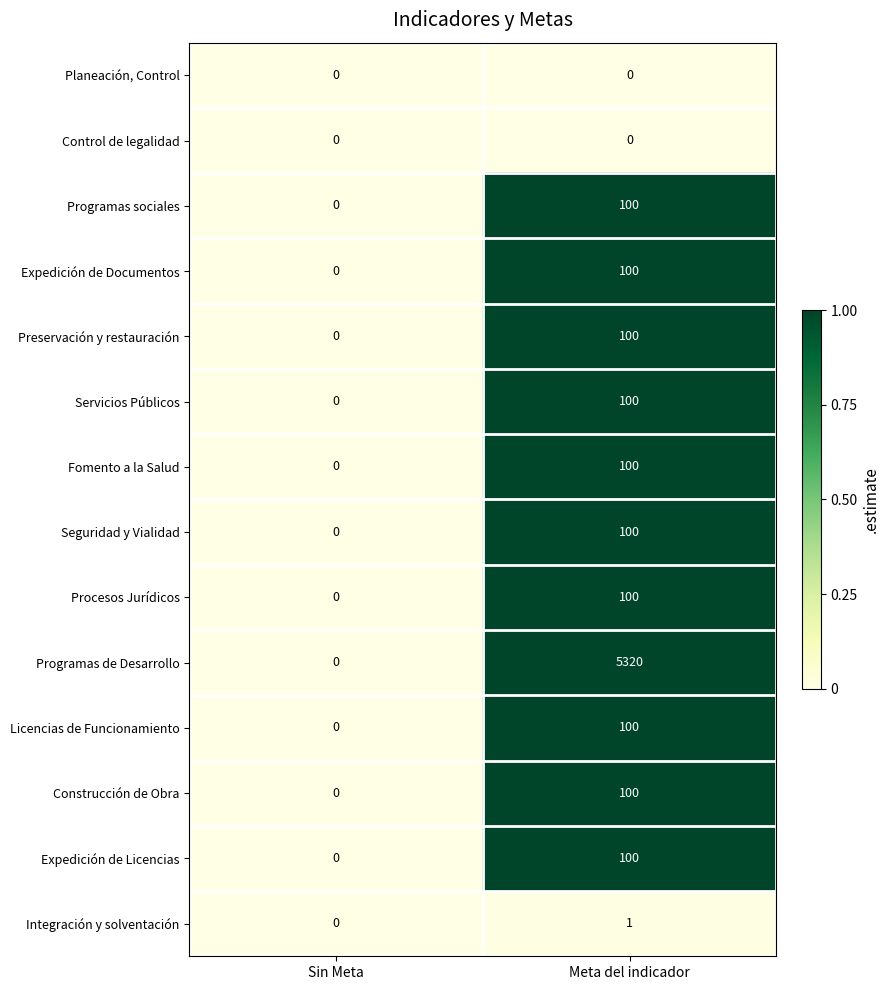

Reading left to right, transcribe all the data shown in this chart.

Planeación, Control: Sin Meta=0	Meta del indicador=0
Control de legalidad: Sin Meta=0	Meta del indicador=0
Programas sociales: Sin Meta=0	Meta del indicador=100
Expedición de Documentos: Sin Meta=0	Meta del indicador=100
Preservación y restauración: Sin Meta=0	Meta del indicador=100
Servicios Públicos: Sin Meta=0	Meta del indicador=100
Fomento a la Salud: Sin Meta=0	Meta del indicador=100
Seguridad y Vialidad: Sin Meta=0	Meta del indicador=100
Procesos Jurídicos: Sin Meta=0	Meta del indicador=100
Programas de Desarrollo: Sin Meta=0	Meta del indicador=5320
Licencias de Funcionamiento: Sin Meta=0	Meta del indicador=100
Construcción de Obra: Sin Meta=0	Meta del indicador=100
Expedición de Licencias: Sin Meta=0	Meta del indicador=100
Integración y solventación: Sin Meta=0	Meta del indicador=1